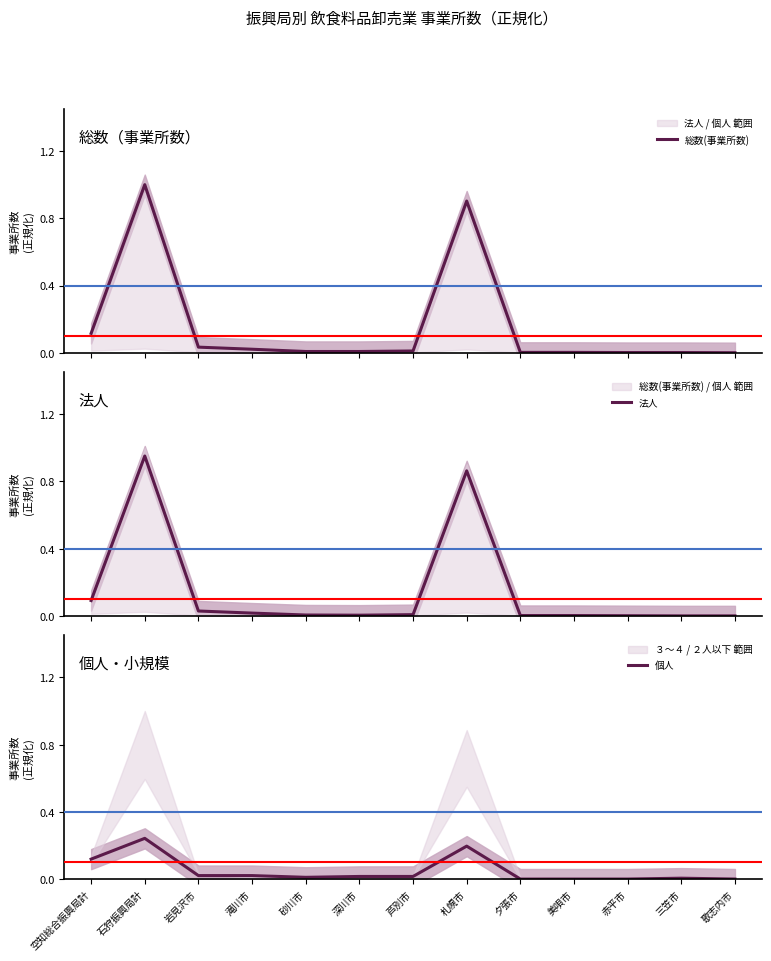

At 夕張市, list the series in order from largest to smallest.

総数(事業所数), 法人, 個人